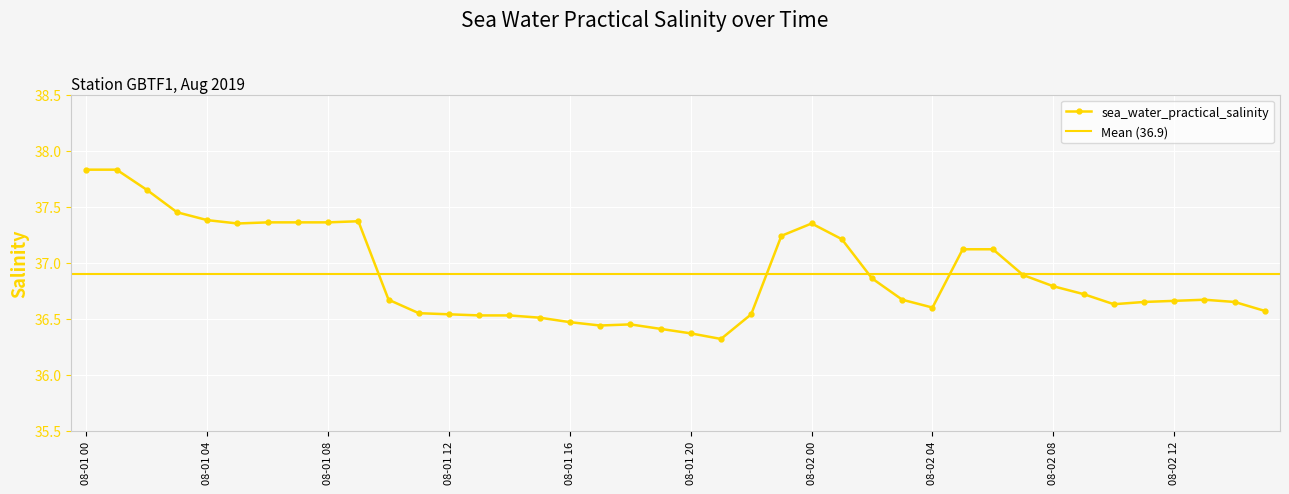

The chart shows a value of 36.5 at 2019-08-01T14. True or false?

True